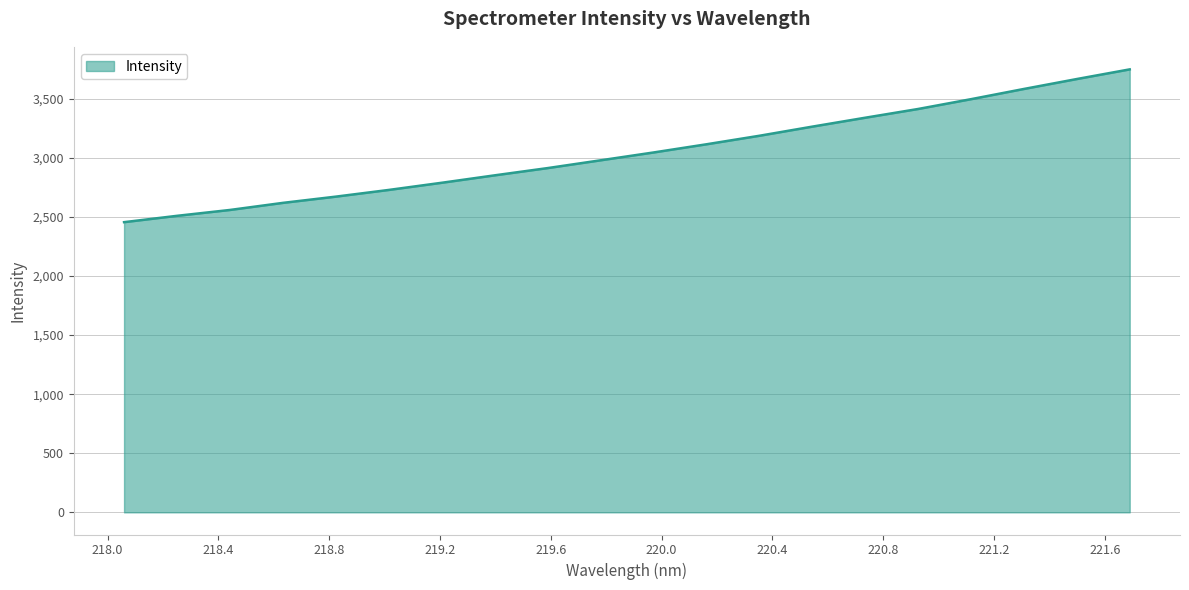

What is the greatest value displayed?

3749.3